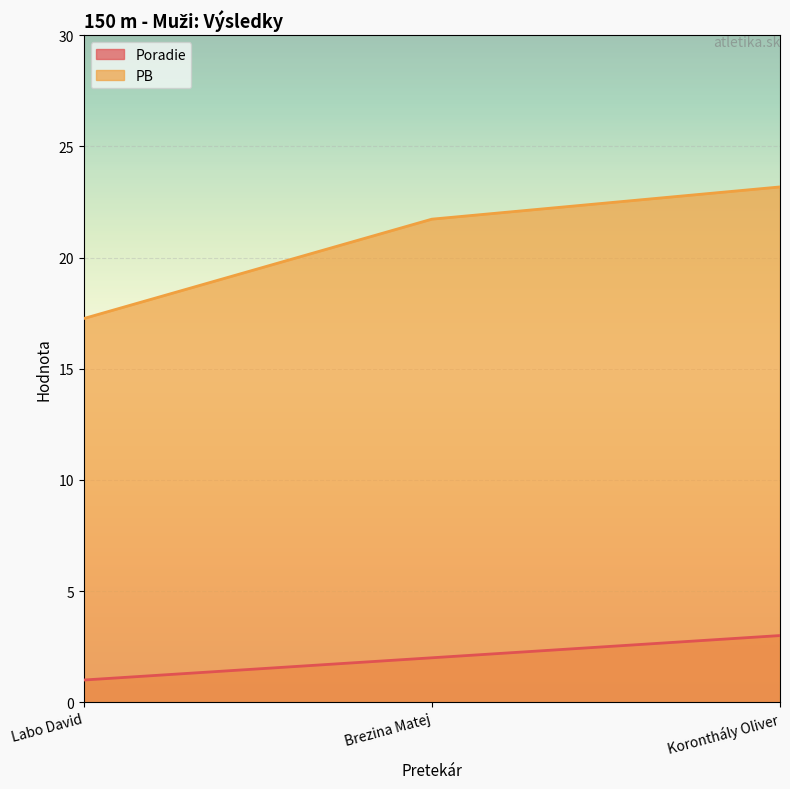

Reading right to left, extract all data points from this chart.

Poradie: 3.0	2.0	1.0
PB: 23.2	21.7	17.3